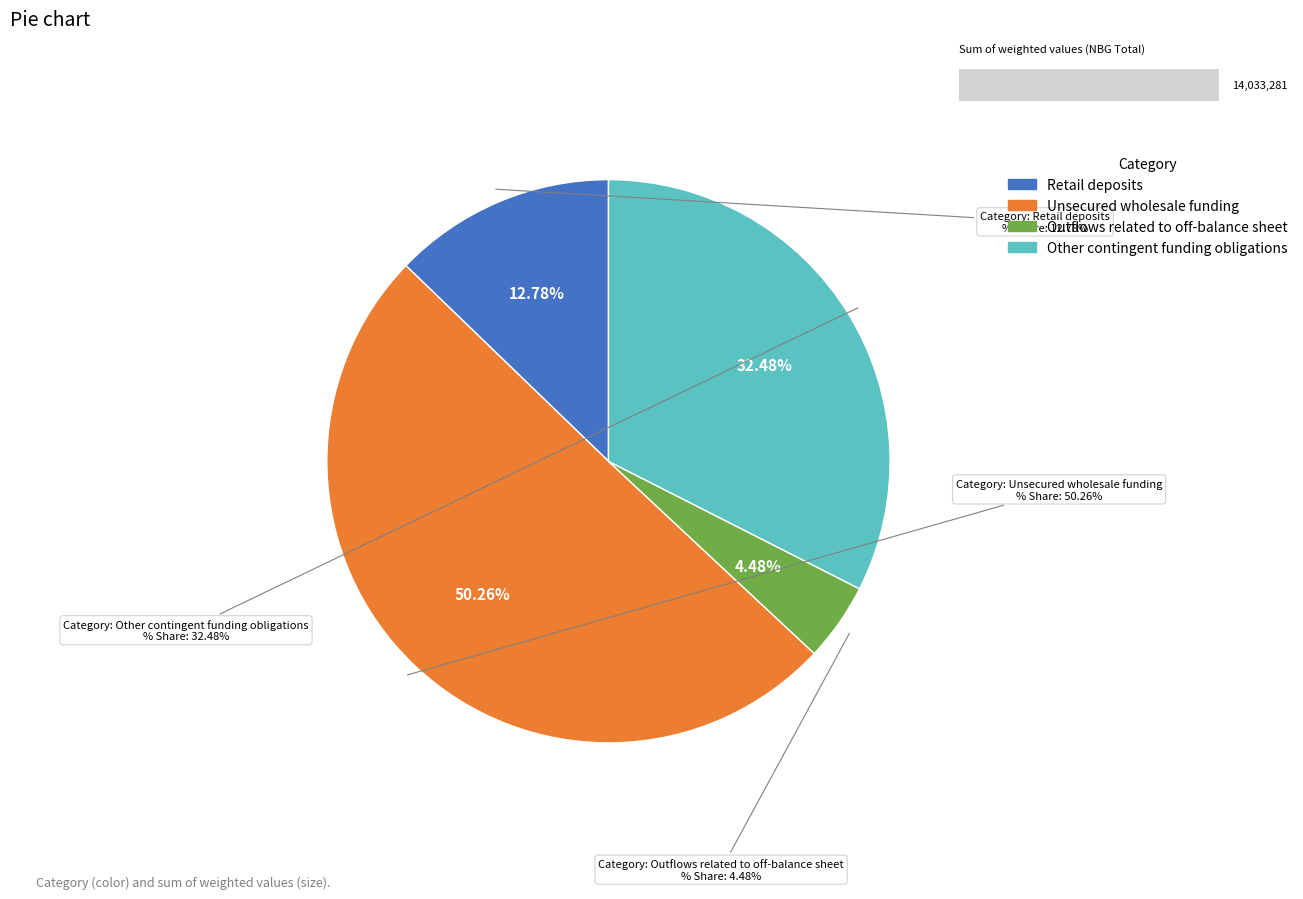

What portion of the pie excludes Other contingent funding obligations?

67.5%